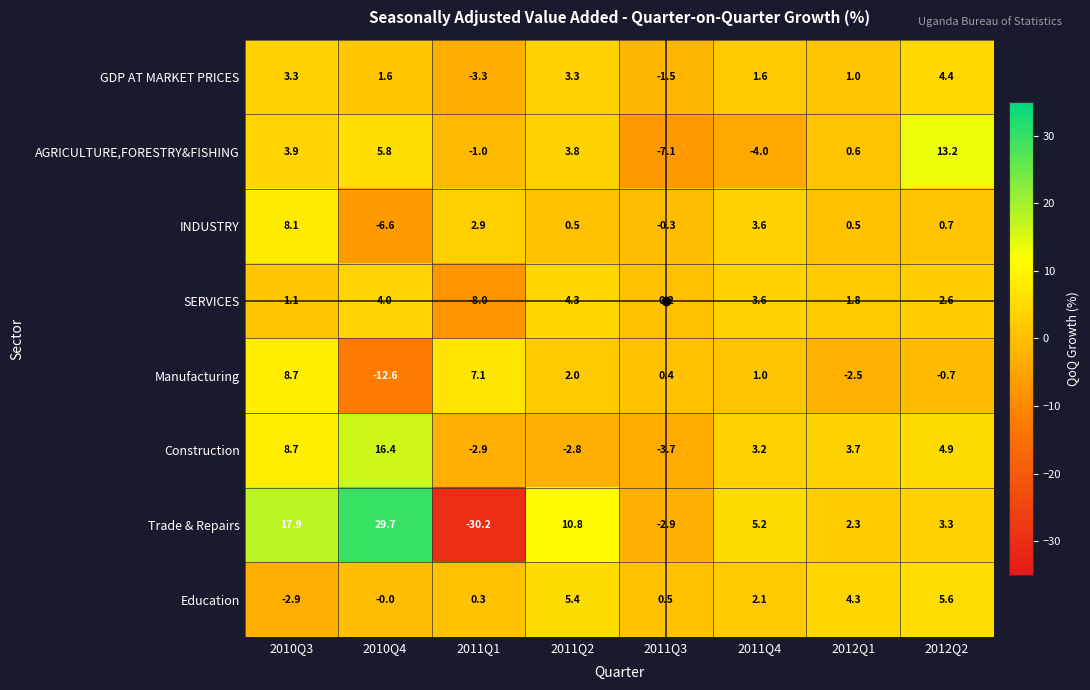

Which series has the largest range (max minus min)?

Trade & Repairs